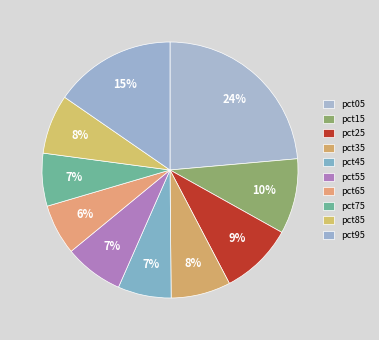

What is the largest slice in the pie chart?

pct05